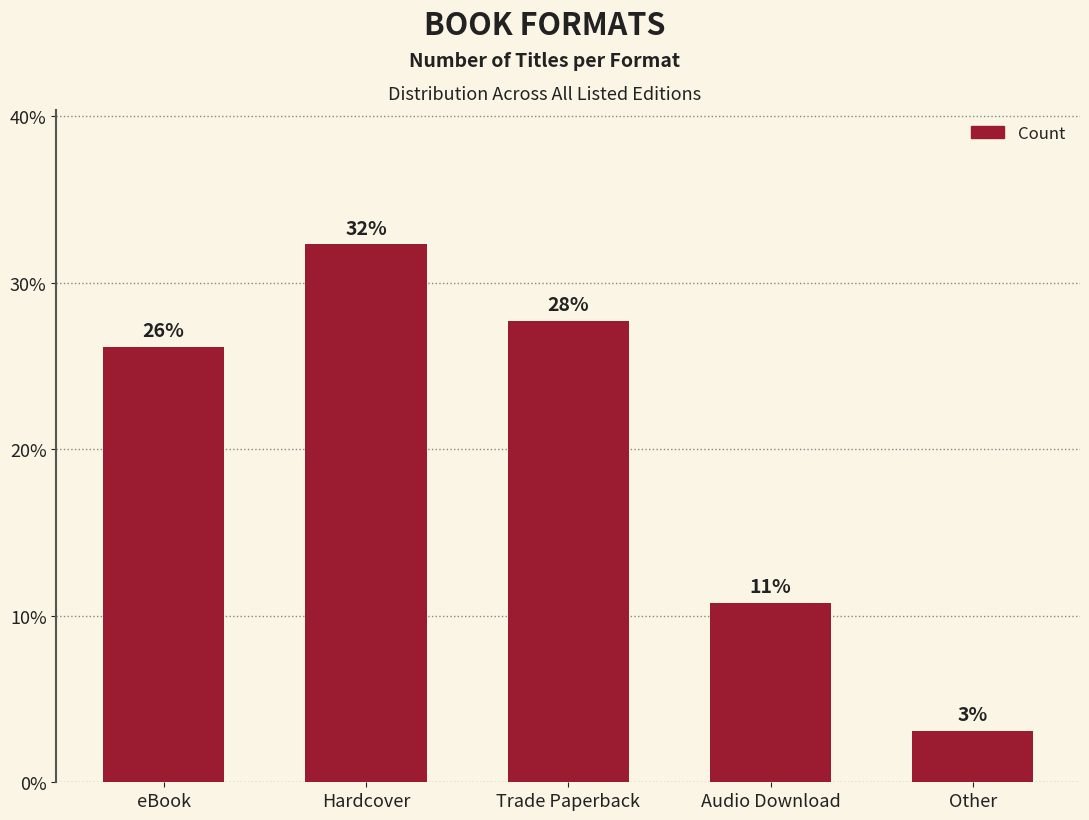

Rank the categories by value from lowest to highest.

Other, Audio Download, eBook, Trade Paperback, Hardcover